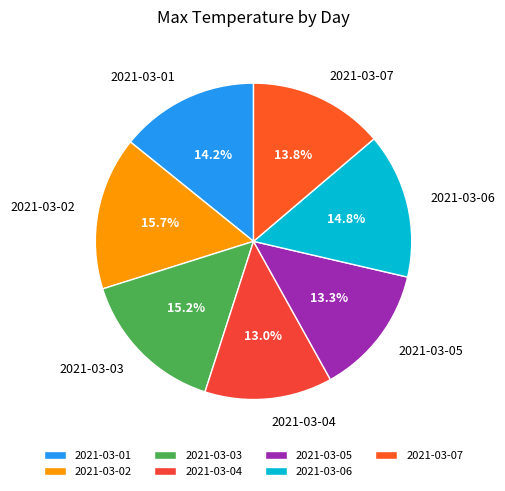

Is it true that 2021-03-04 is 22% of the pie?

False